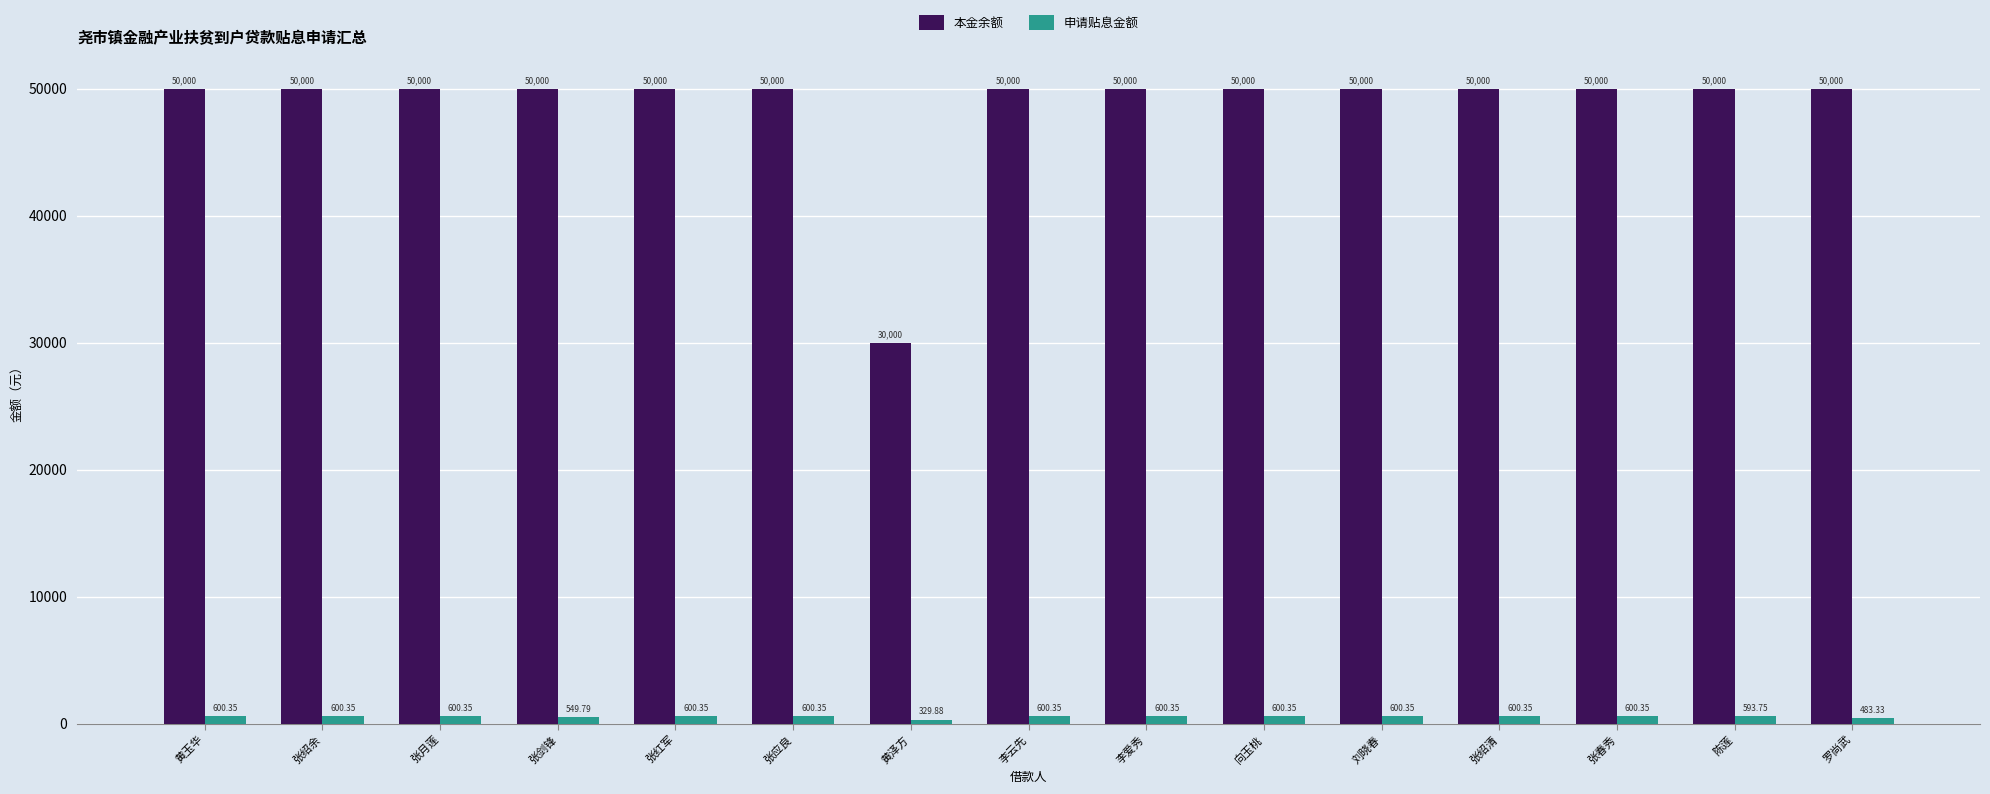

What is the minimum value for 申请贴息金额?

329.9